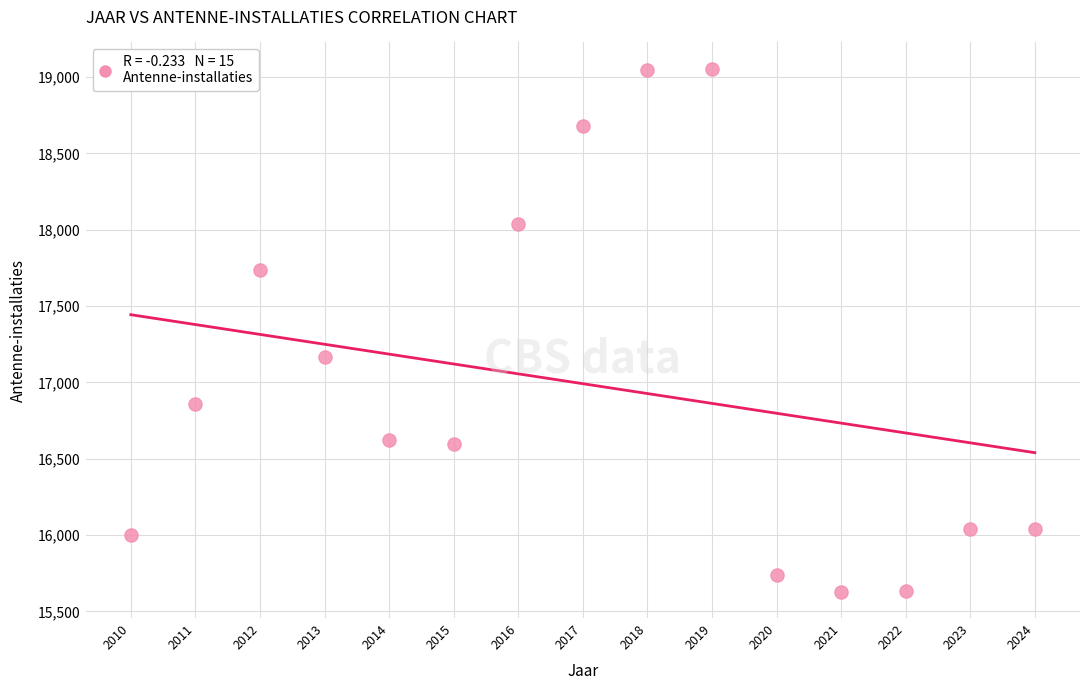

What is the range of Y values (max minus min)?

3428